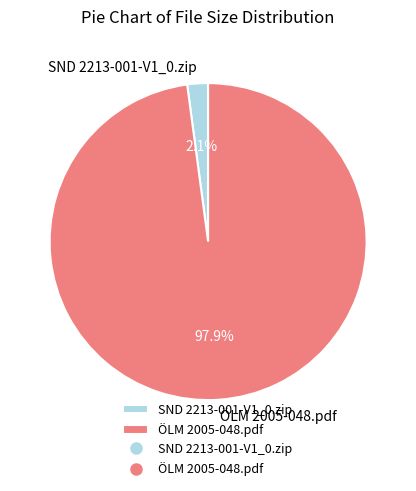

True or false: SND 2213-001-V1_0.zip accounts for 2% of the total.

True